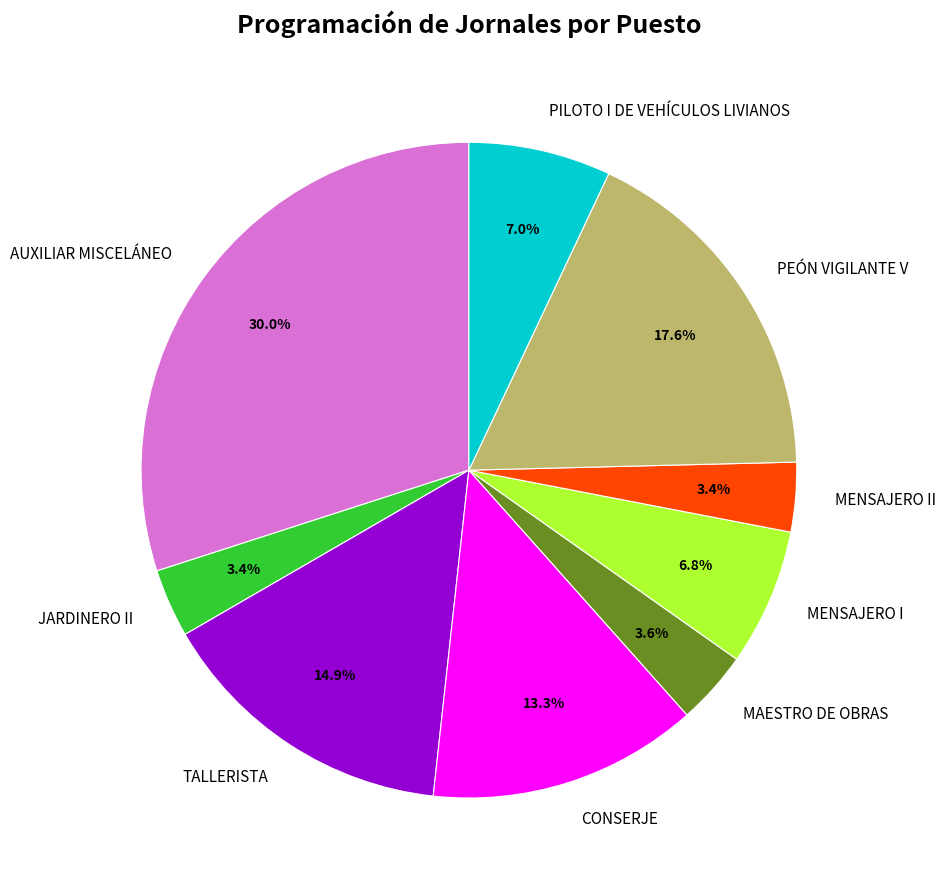

What portion of the pie excludes MAESTRO DE OBRAS?

96.4%